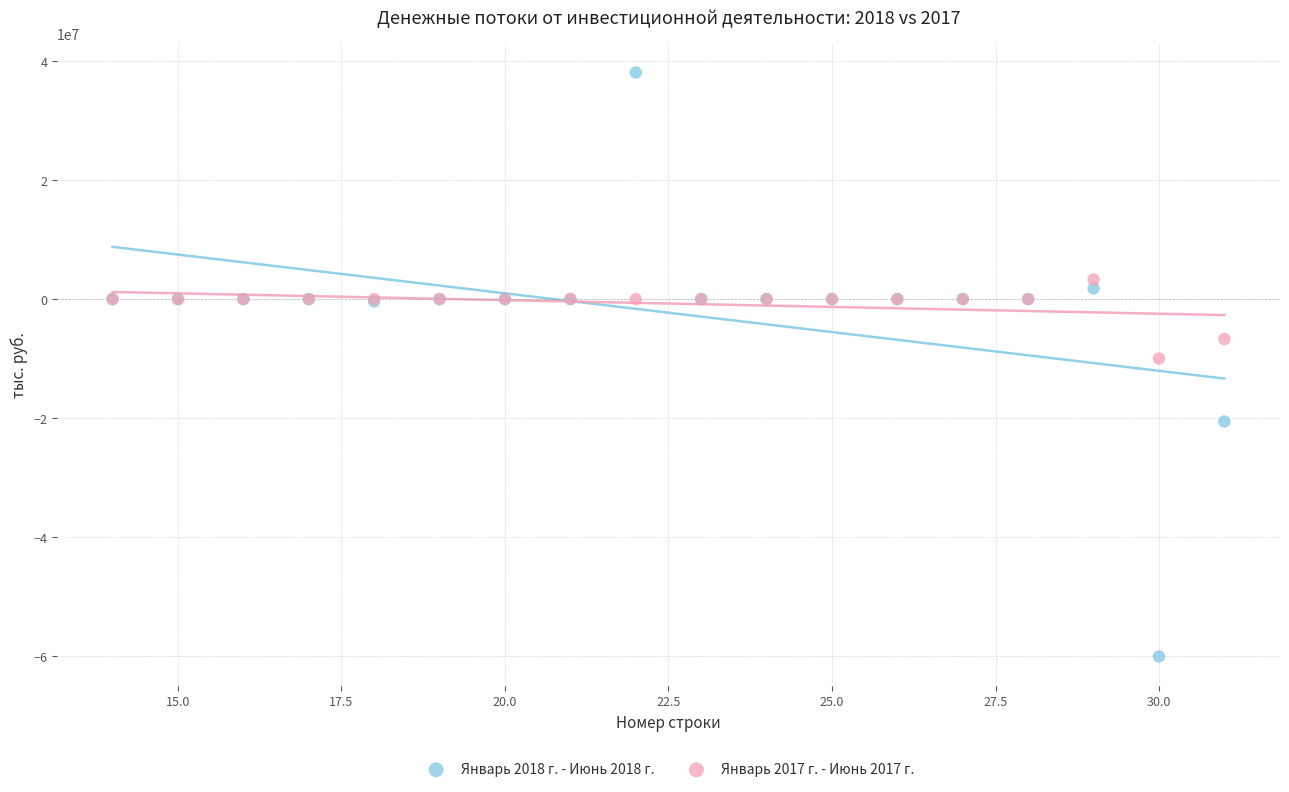

Which series reaches the minimum Y coordinate?

Январь 2018 г. - Июнь 2018 г.